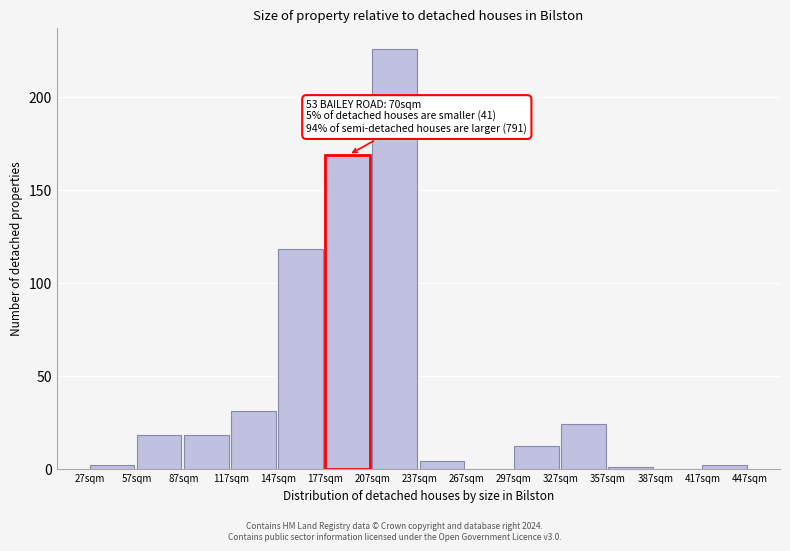

Reading left to right, what are all the values shown in this chart?

27sqm=2	57sqm=18	87sqm=18	117sqm=31	147sqm=118	177sqm=169	207sqm=226	237sqm=4	267sqm=0	297sqm=12	327sqm=24	357sqm=1	387sqm=0	417sqm=2